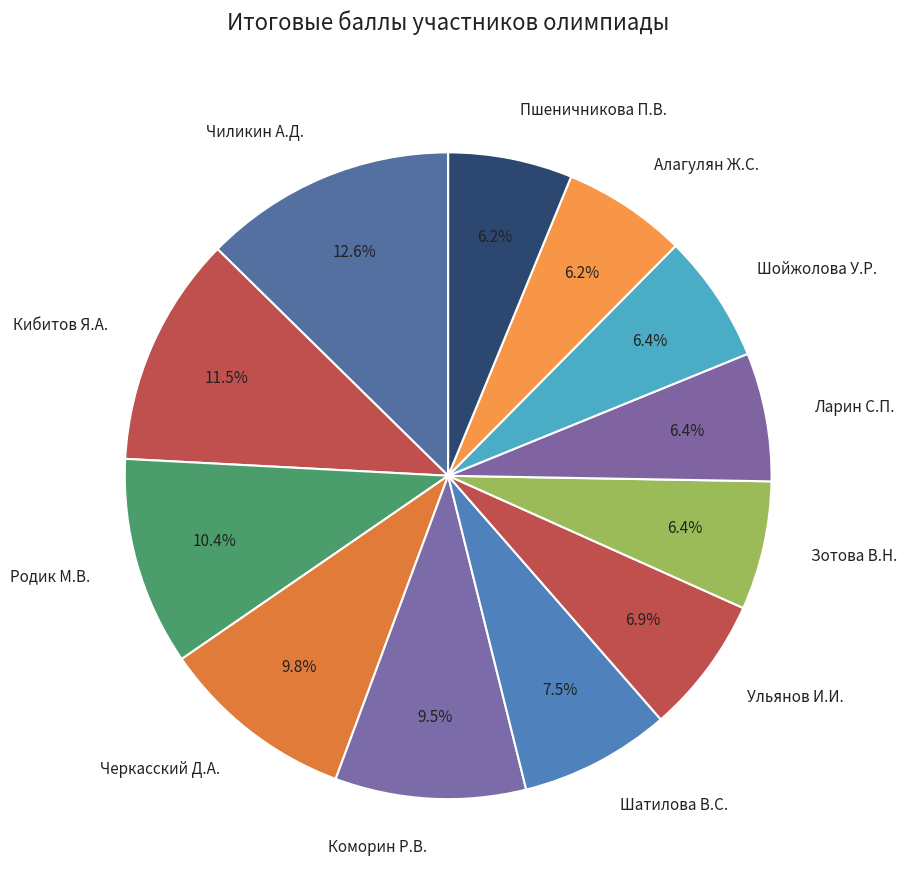

Is it true that Шойжолова У.Р. is 12% of the pie?

False